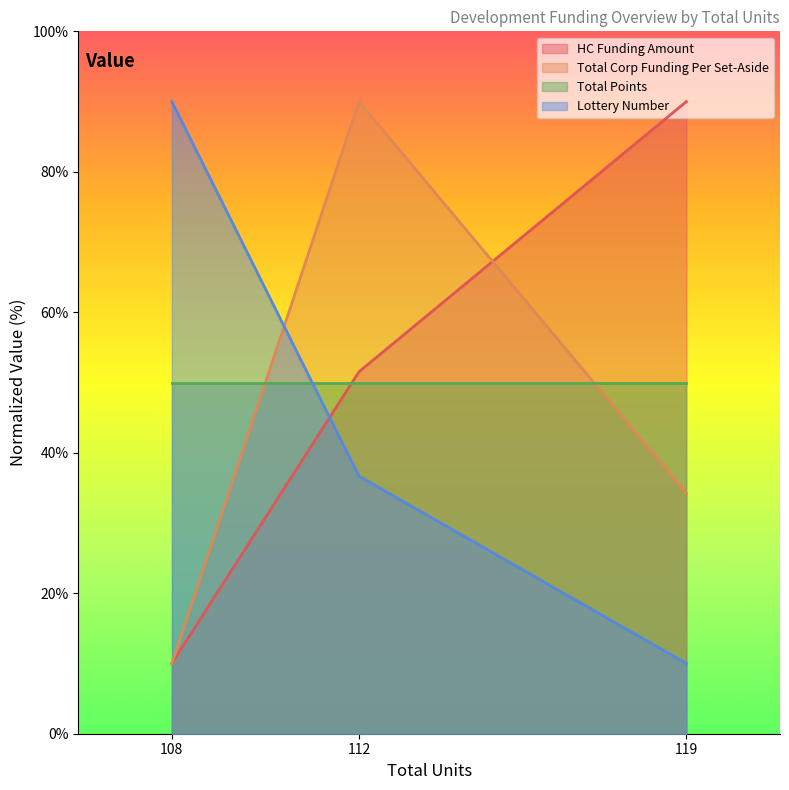

What value does the Lottery Number series have at 108?

90.0